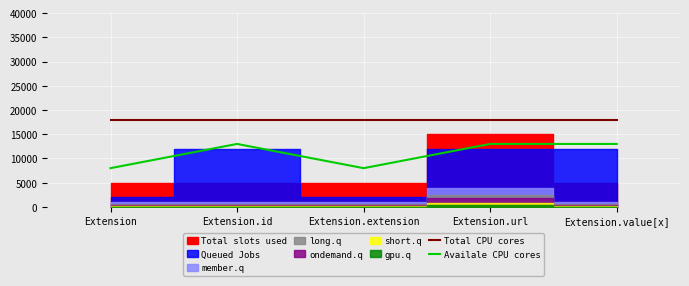

What is the label of the 4th point from the right?

Extension.id